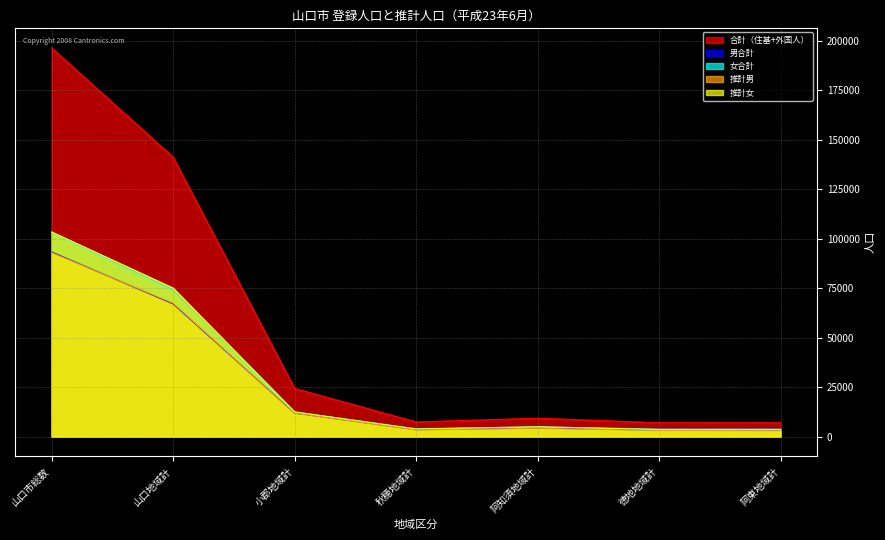

How many lines are shown in the chart?

5